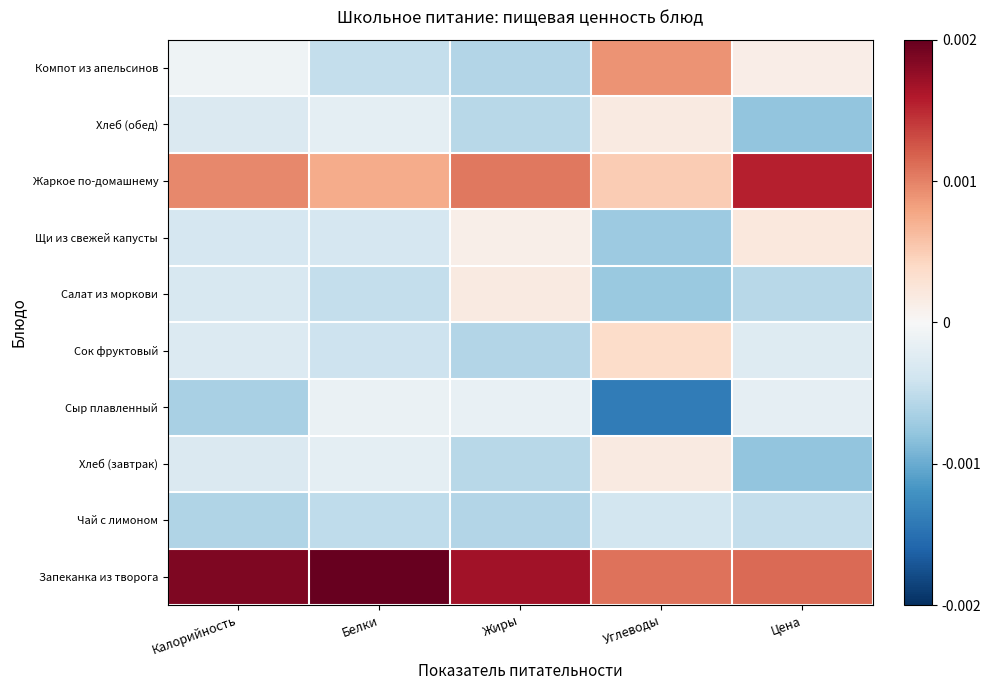

Which has a higher value, Белки or Калорийность?

Белки